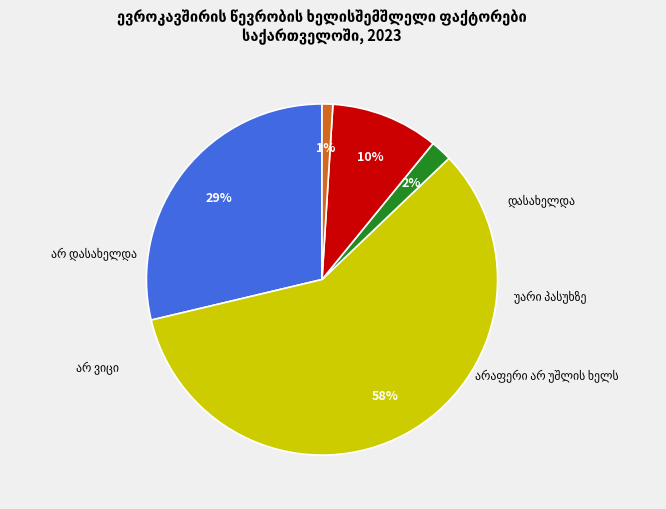

How many slices are in this pie chart?

5